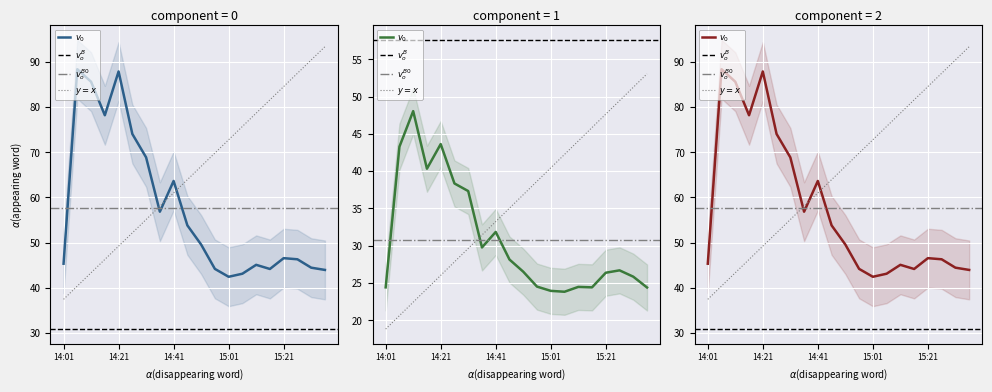

Which category has the lowest value across all series?

15:06